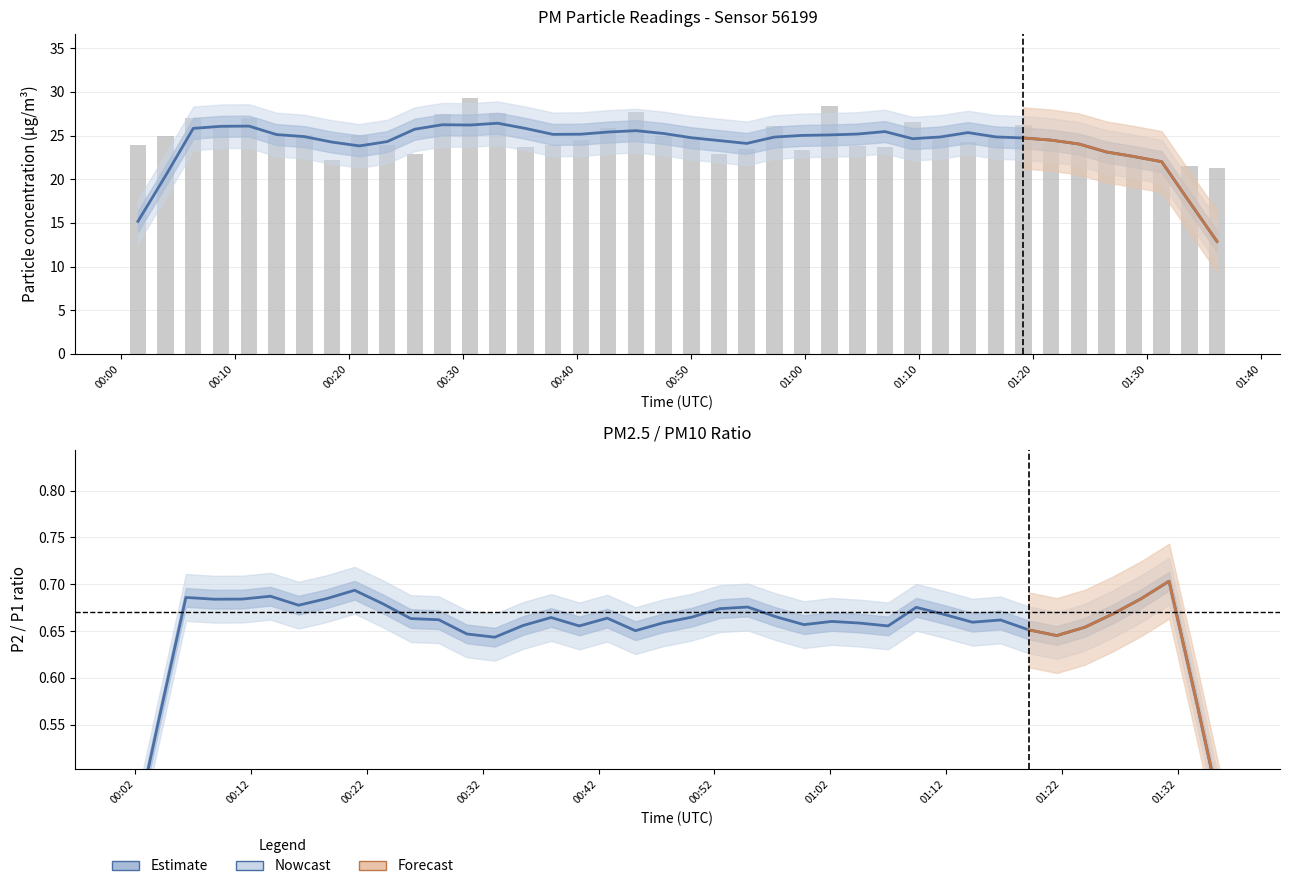

Does the chart contain stacked bars?

No